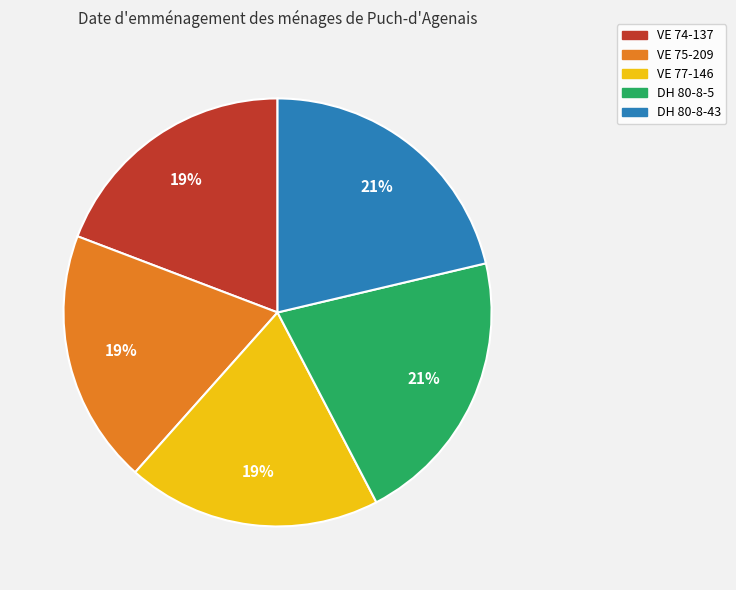

What percentage is the VE 75-209 slice, to the nearest percent?

19%